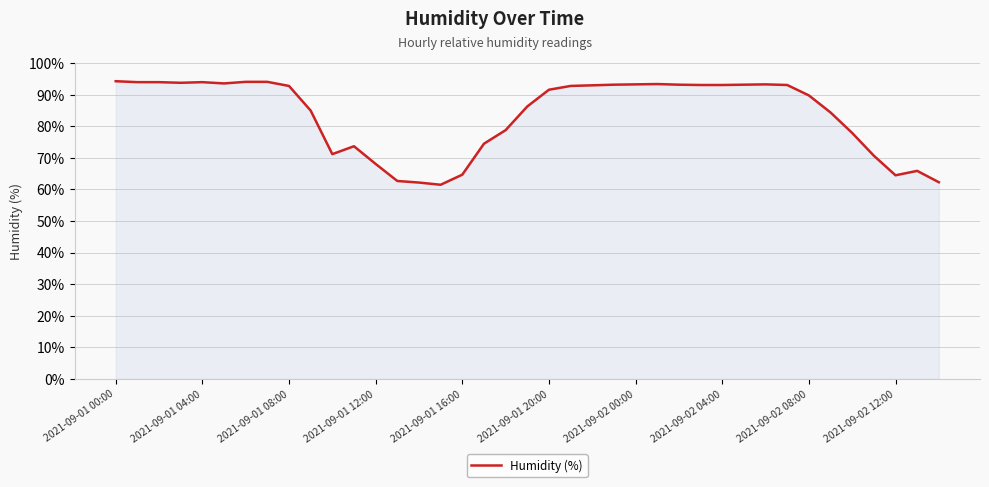

What is the difference between the maximum and minimum values?

32.8